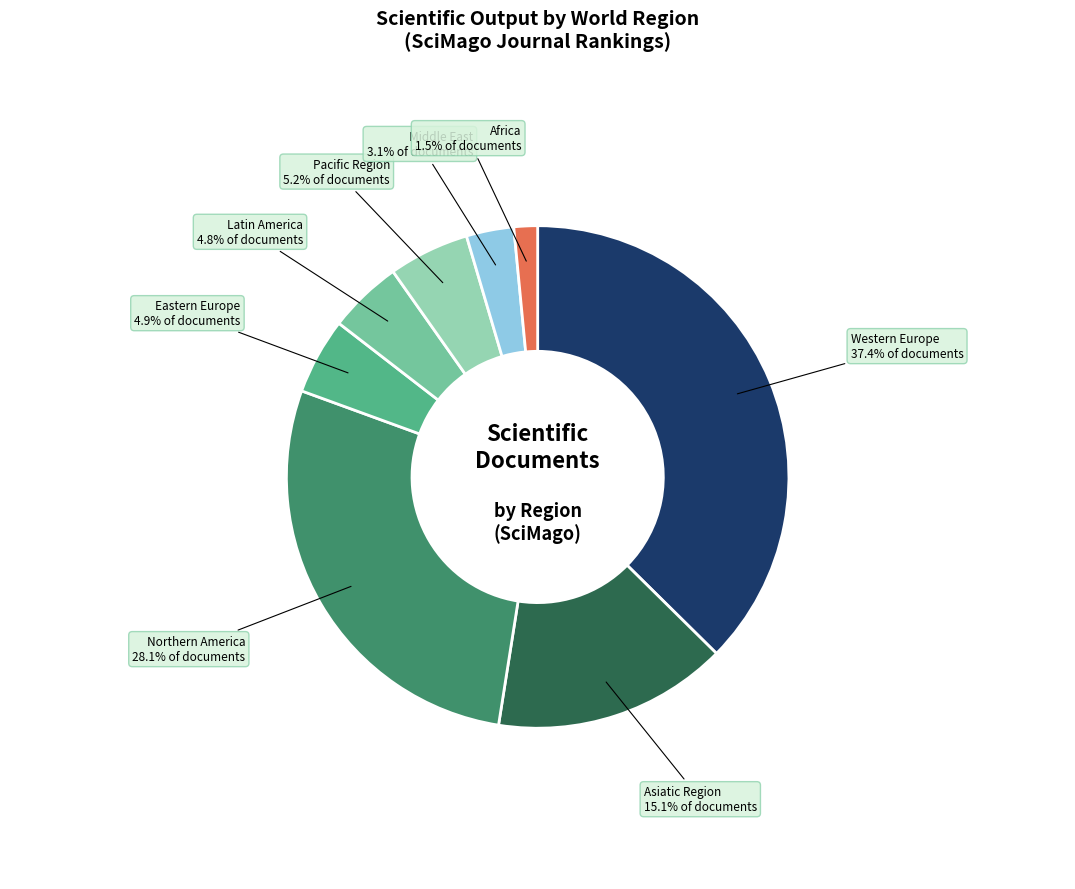

What is the ratio of the value at Eastern Europe to the value at Latin America?

1.0